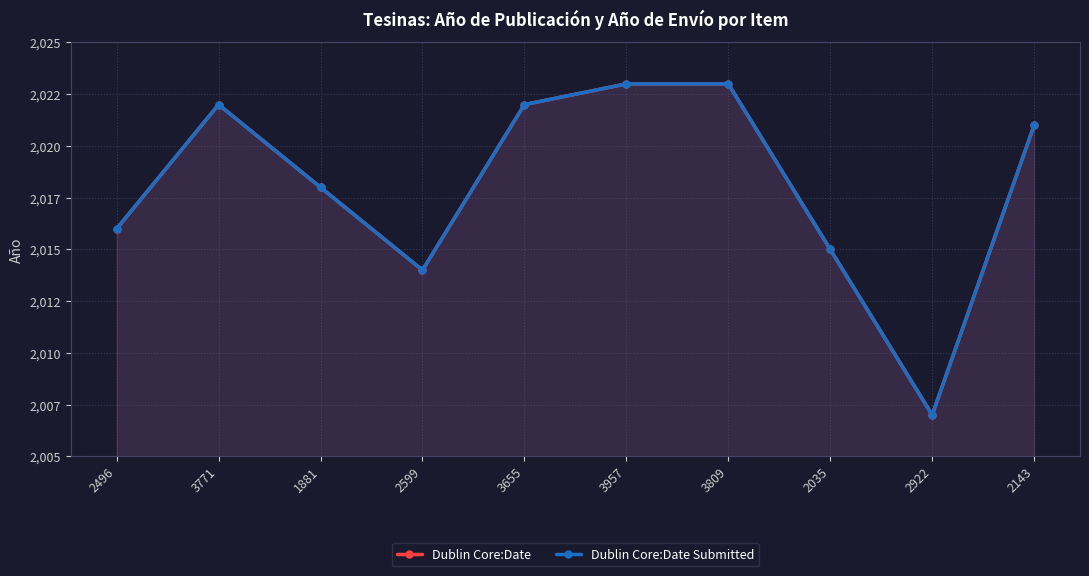

What is the label of the 4th point from the left?

2599